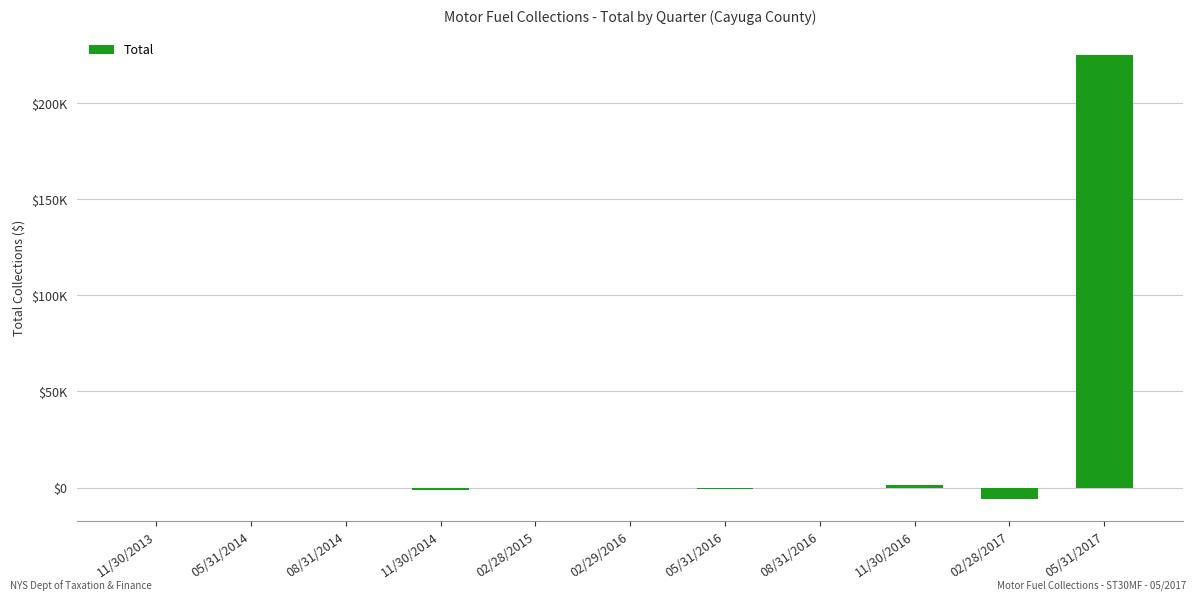

Reading left to right, list all the values displayed in this chart.

11/30/2013=0.0	05/31/2014=-75.7	08/31/2014=-66.8	11/30/2014=-1145.5	02/28/2015=0.0	02/29/2016=-87.0	05/31/2016=-695.0	08/31/2016=-307.8	11/30/2016=1216.5	02/28/2017=-6051.2	05/31/2017=225291.9